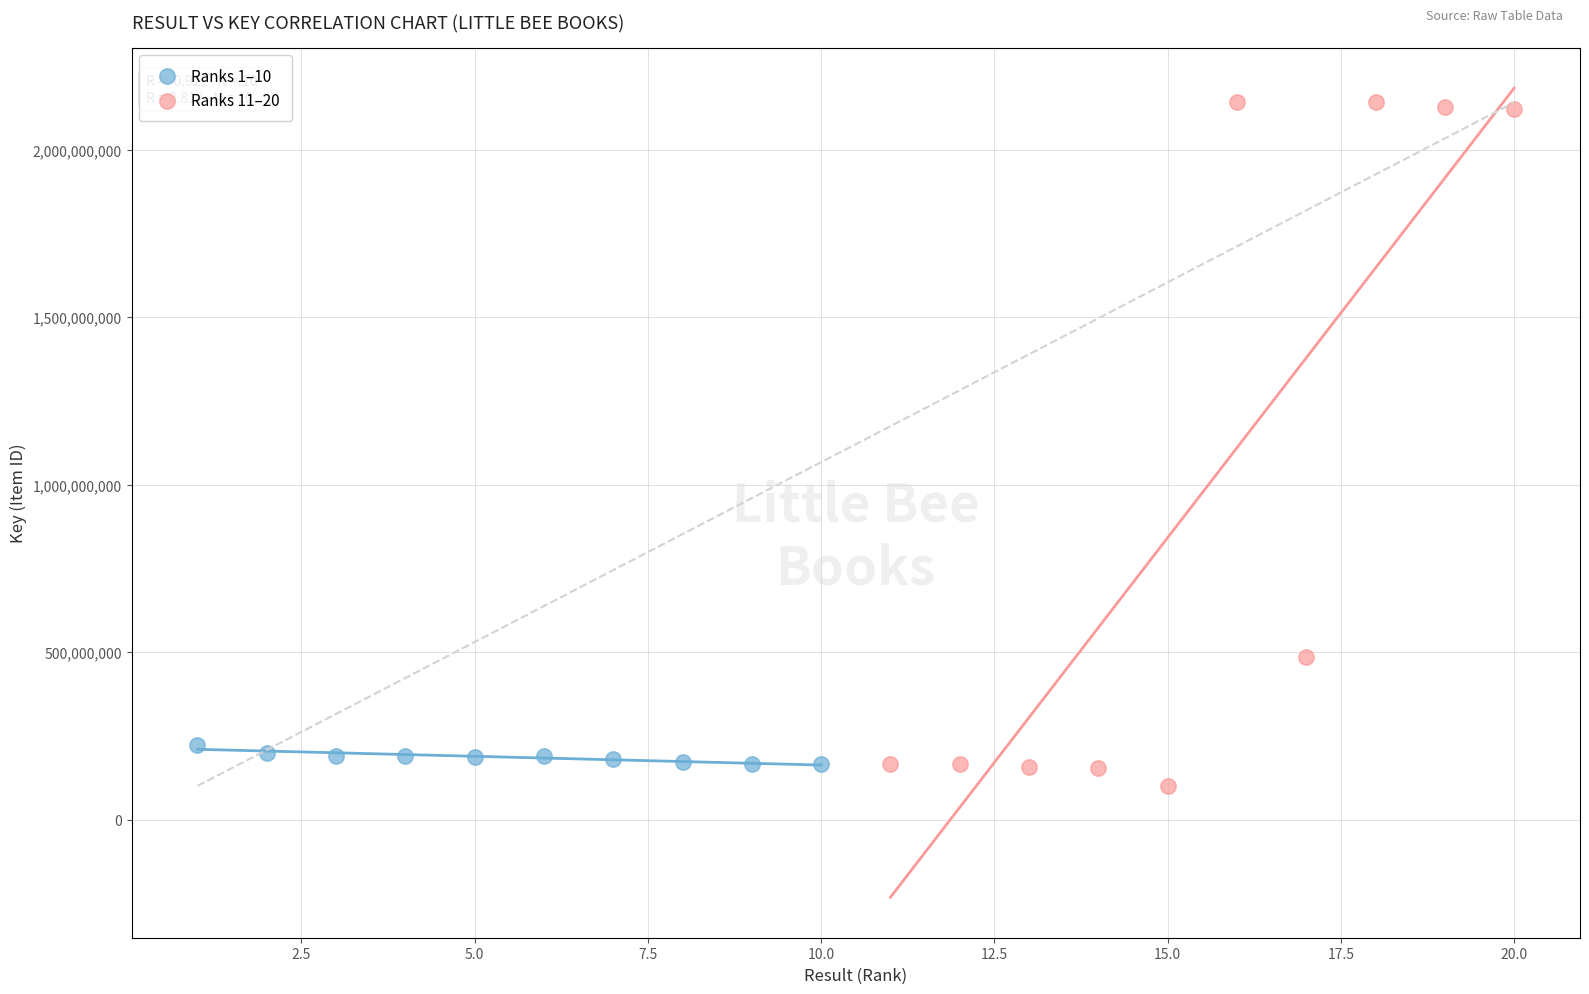

What are all the series names shown in the legend?

Ranks 1–10, Ranks 11–20